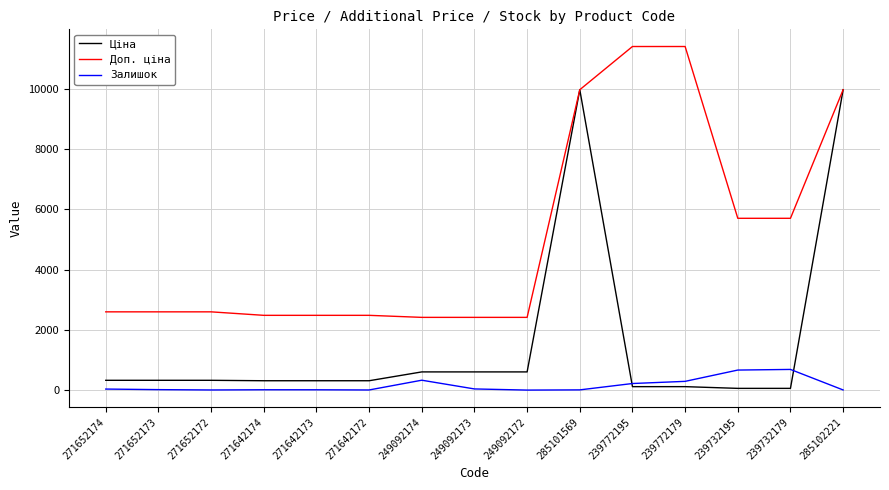

Is this an area chart (filled region under the line)?

No